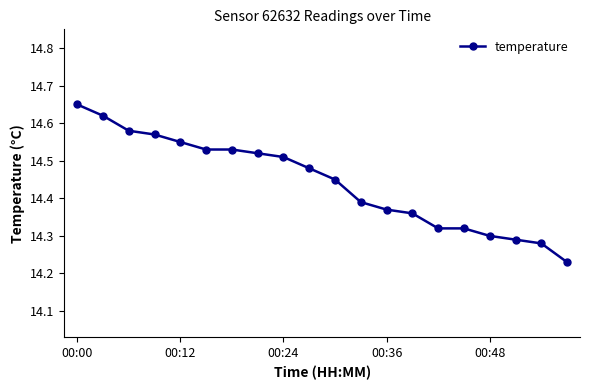

How many categories are shown in the chart?

20